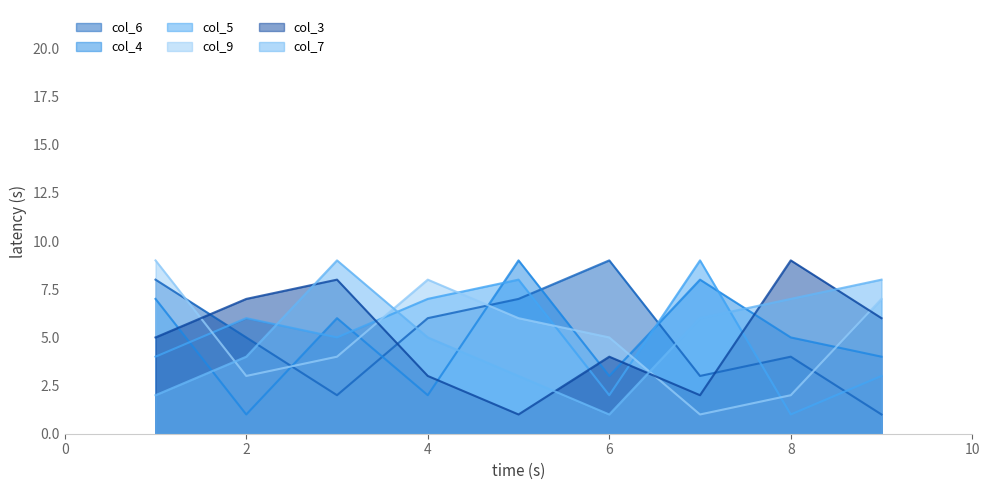

At how many categories does at least one series exceed 4?

9